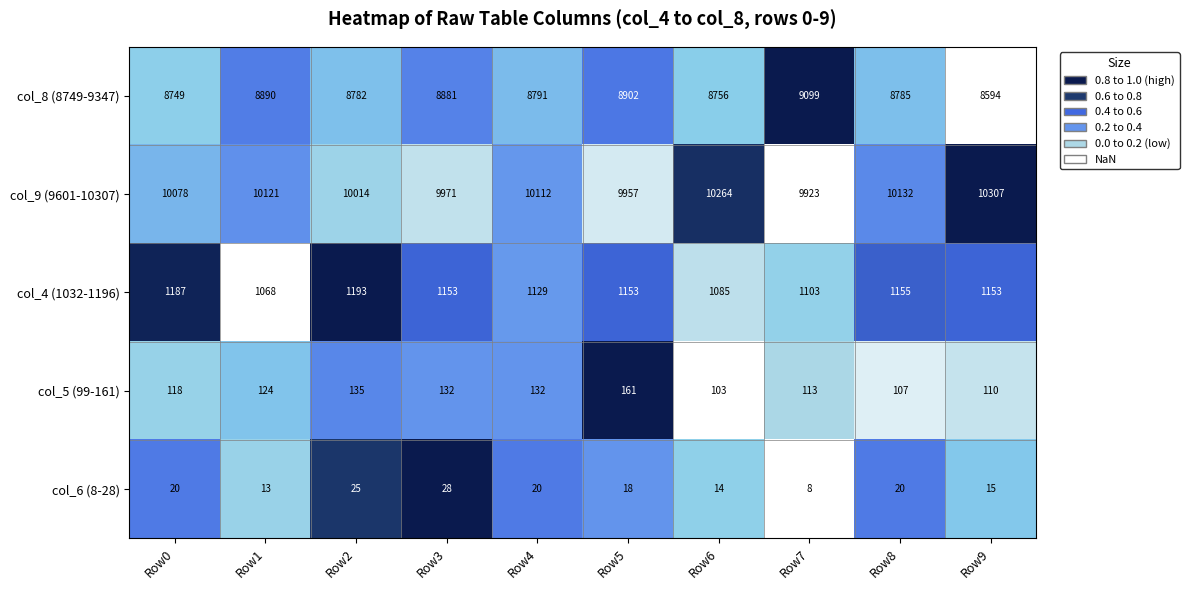

What is the spread (max minus min) of values at Row5?

9939